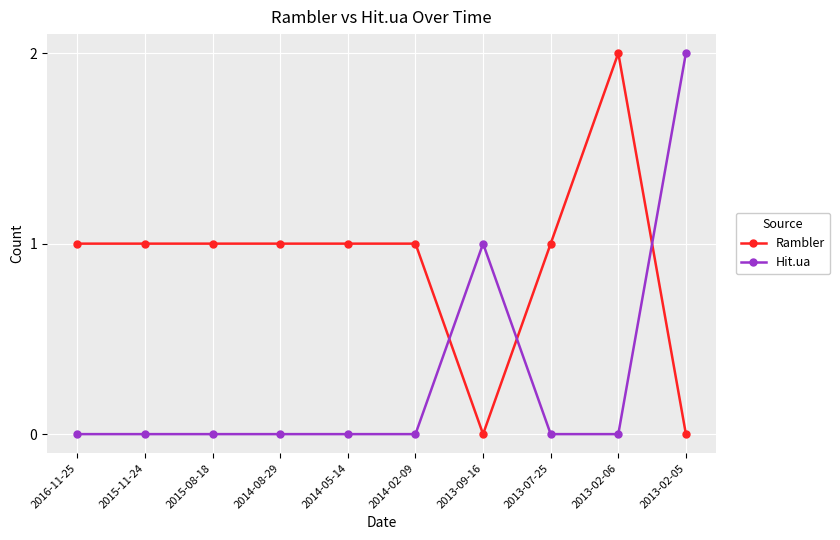

Between 2014-02-09 and 2013-02-06, which series saw the biggest shift?

Rambler